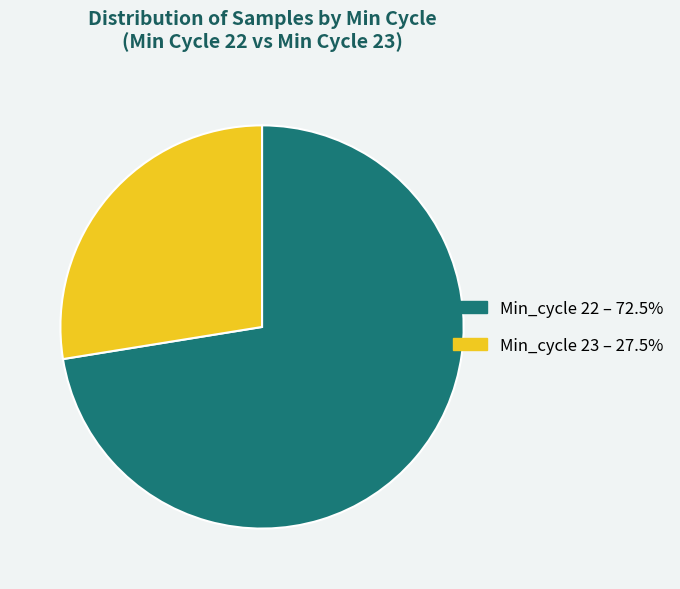

Do Min_cycle 23 – 27.5% and Min_cycle 22 – 72.5% together represent more than half of the pie?

Yes